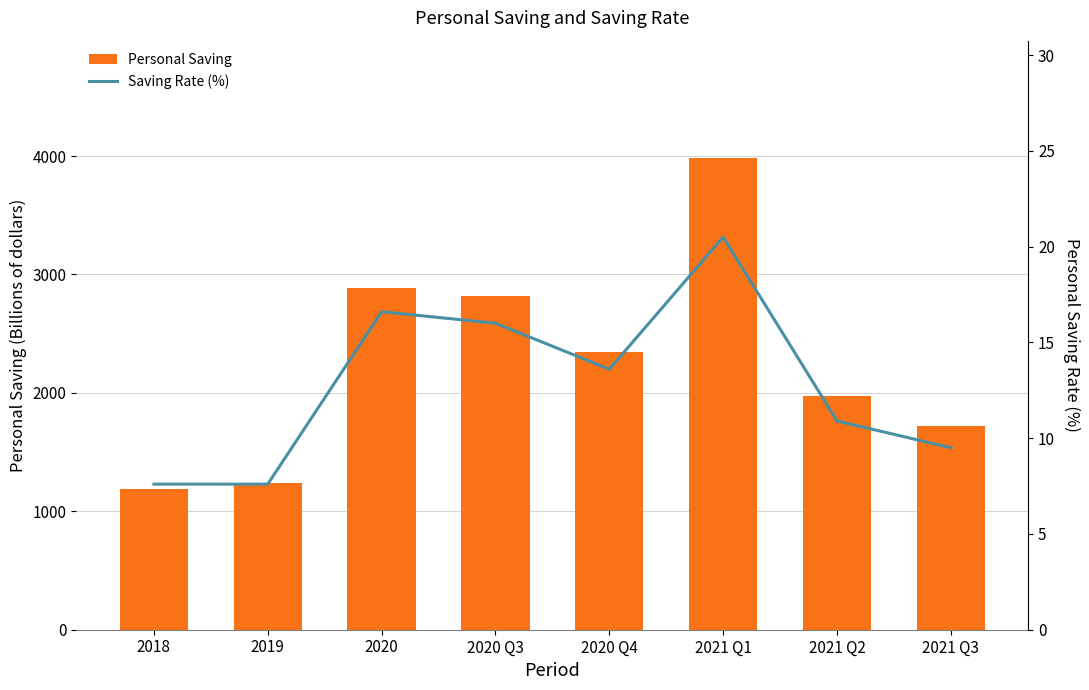

True or false: Personal Saving has a value of 1717.9 at 2021 Q3.

True